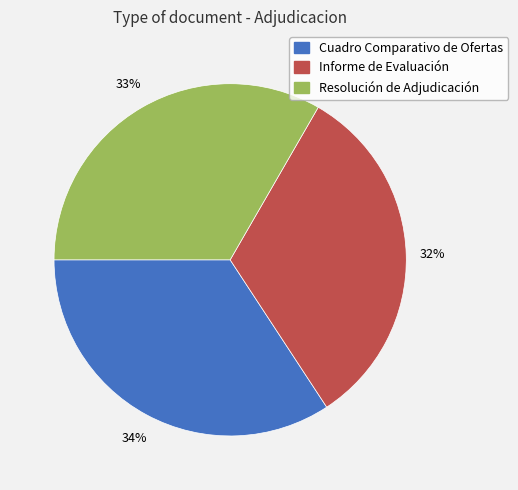

To the nearest percent, what percentage of the pie is Resolución de Adjudicación?

33%